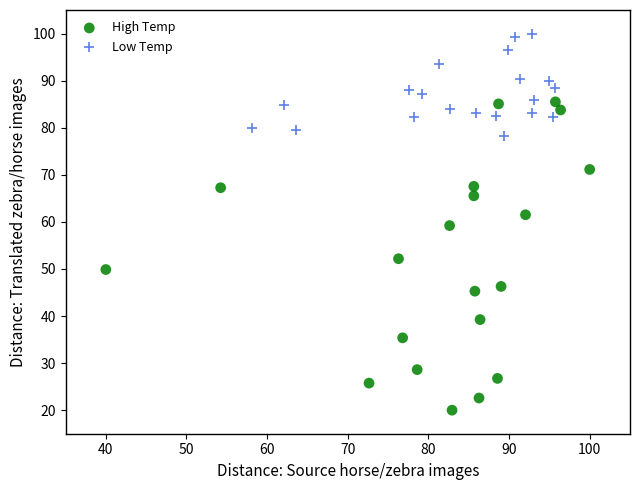

Which series has the widest spread of Y values?

High Temp